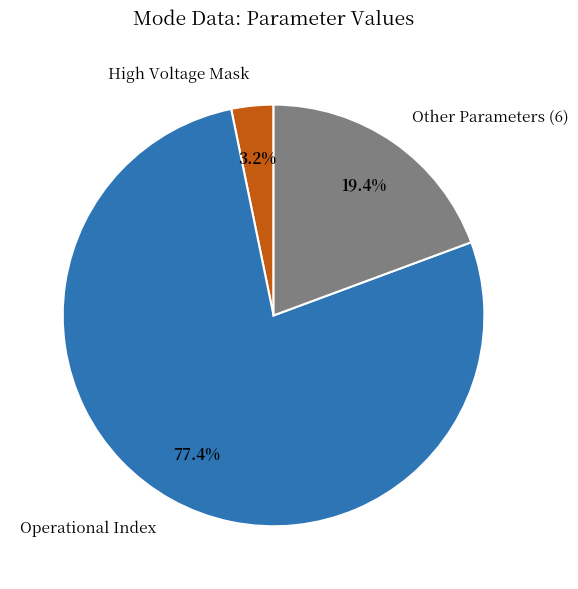

How much of the chart is everything except Operational Index?

22.6%